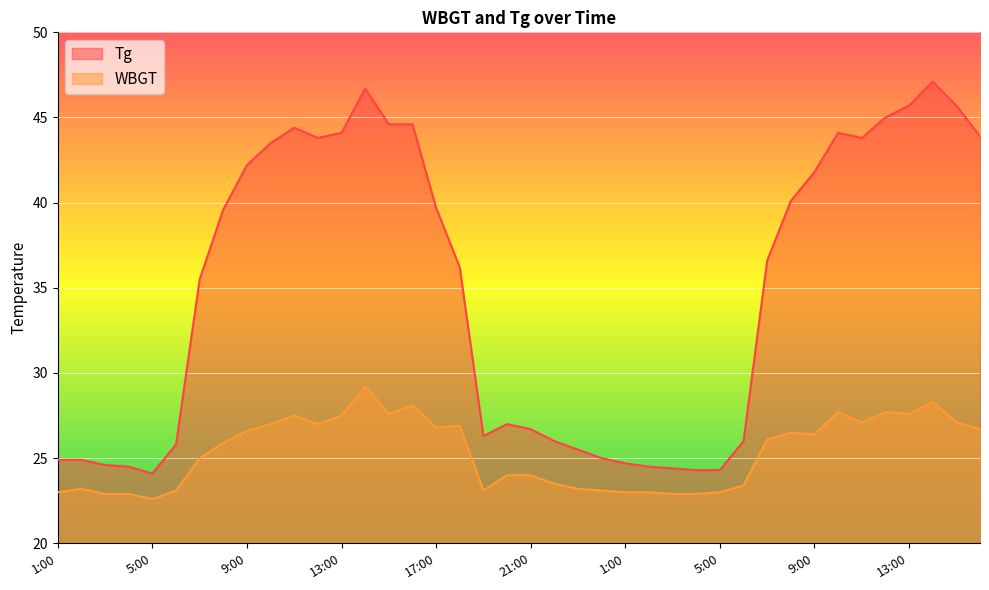

Between 5:00 and 7:00, which series saw the biggest shift?

Tg